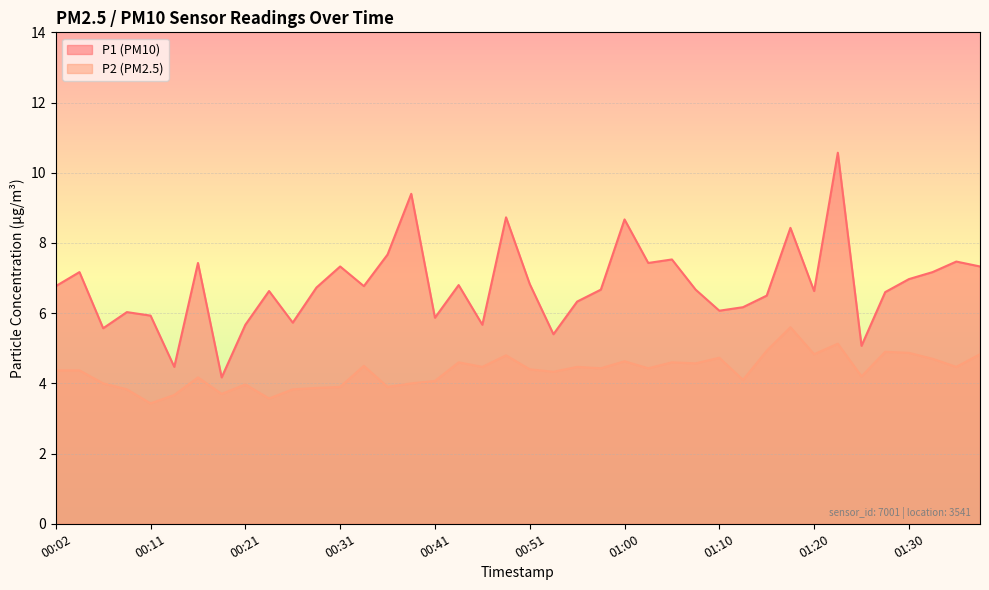

True or false: P1 and P2 cross at least once.

False